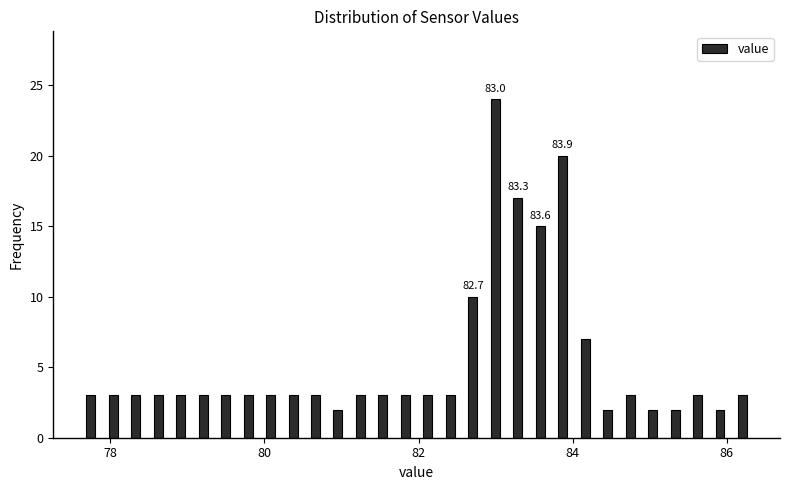

Around what value on the x-axis is the tallest bar? Give the approximate position of its centre, as read against the axis.

83.0